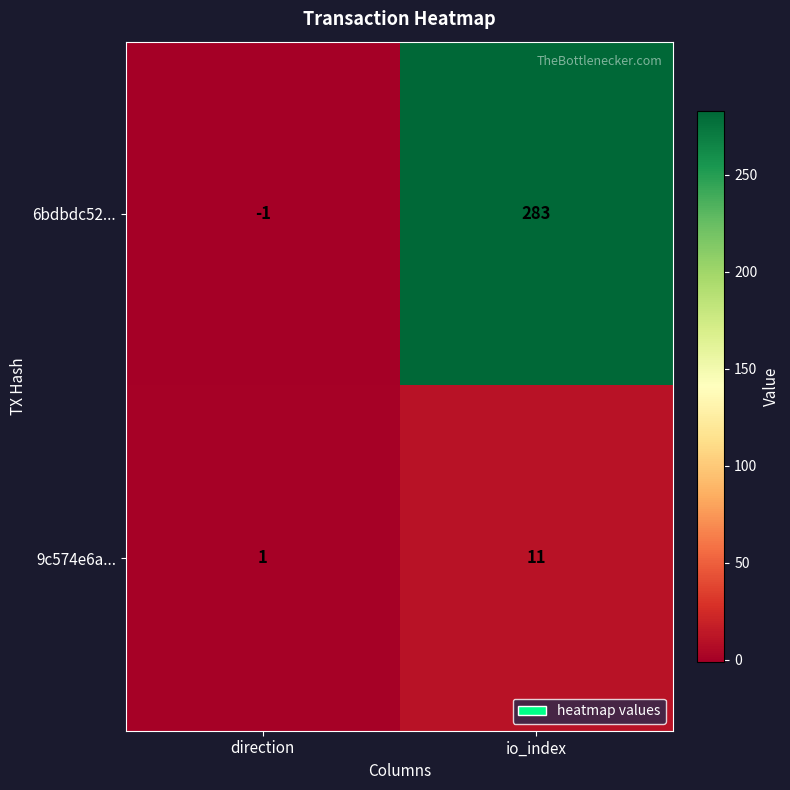

The value of 6bdbdc52... at io_index is 489. True or false?

False